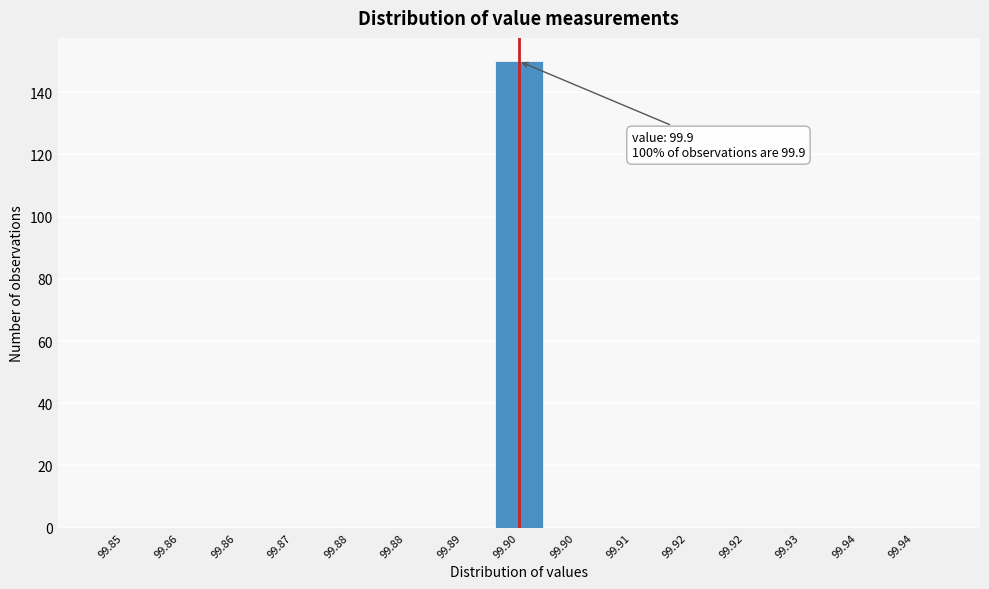

How many categories are shown in the chart?

15